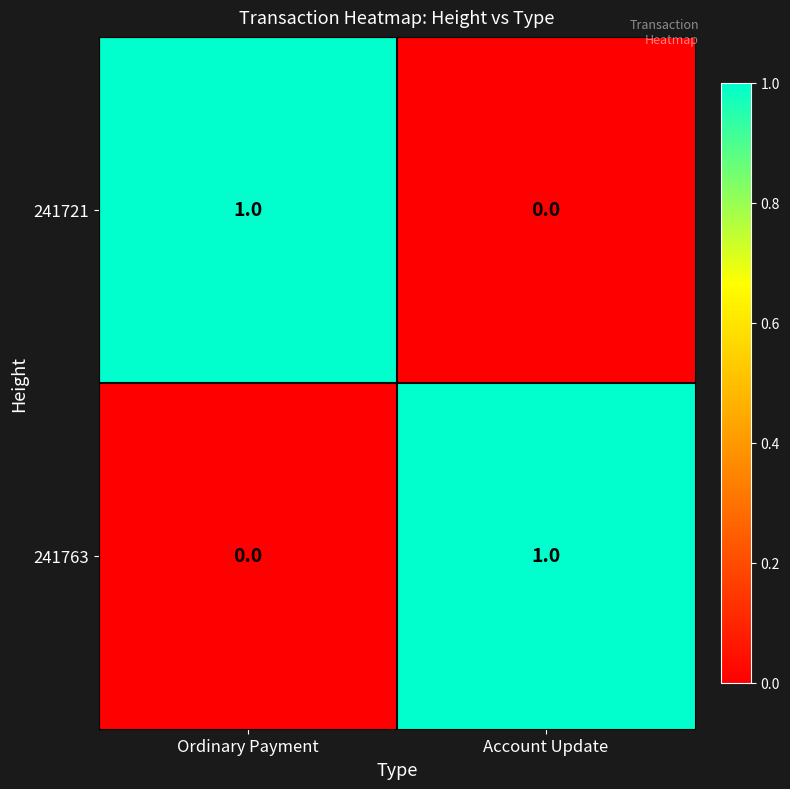

Is the value of 241763 at Ordinary Payment greater than the value of 241721 at Ordinary Payment?

No